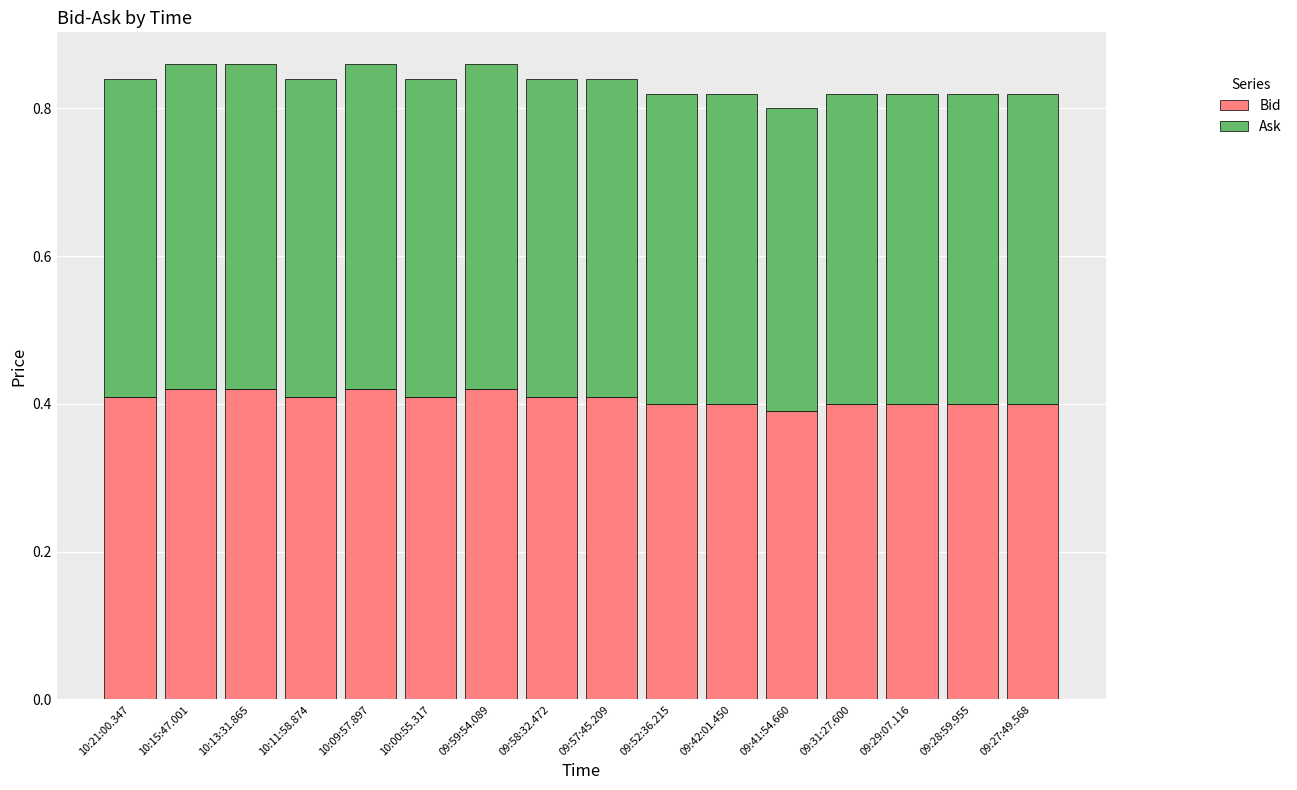

At which label is Bid closest to 0?

09:41:54.660